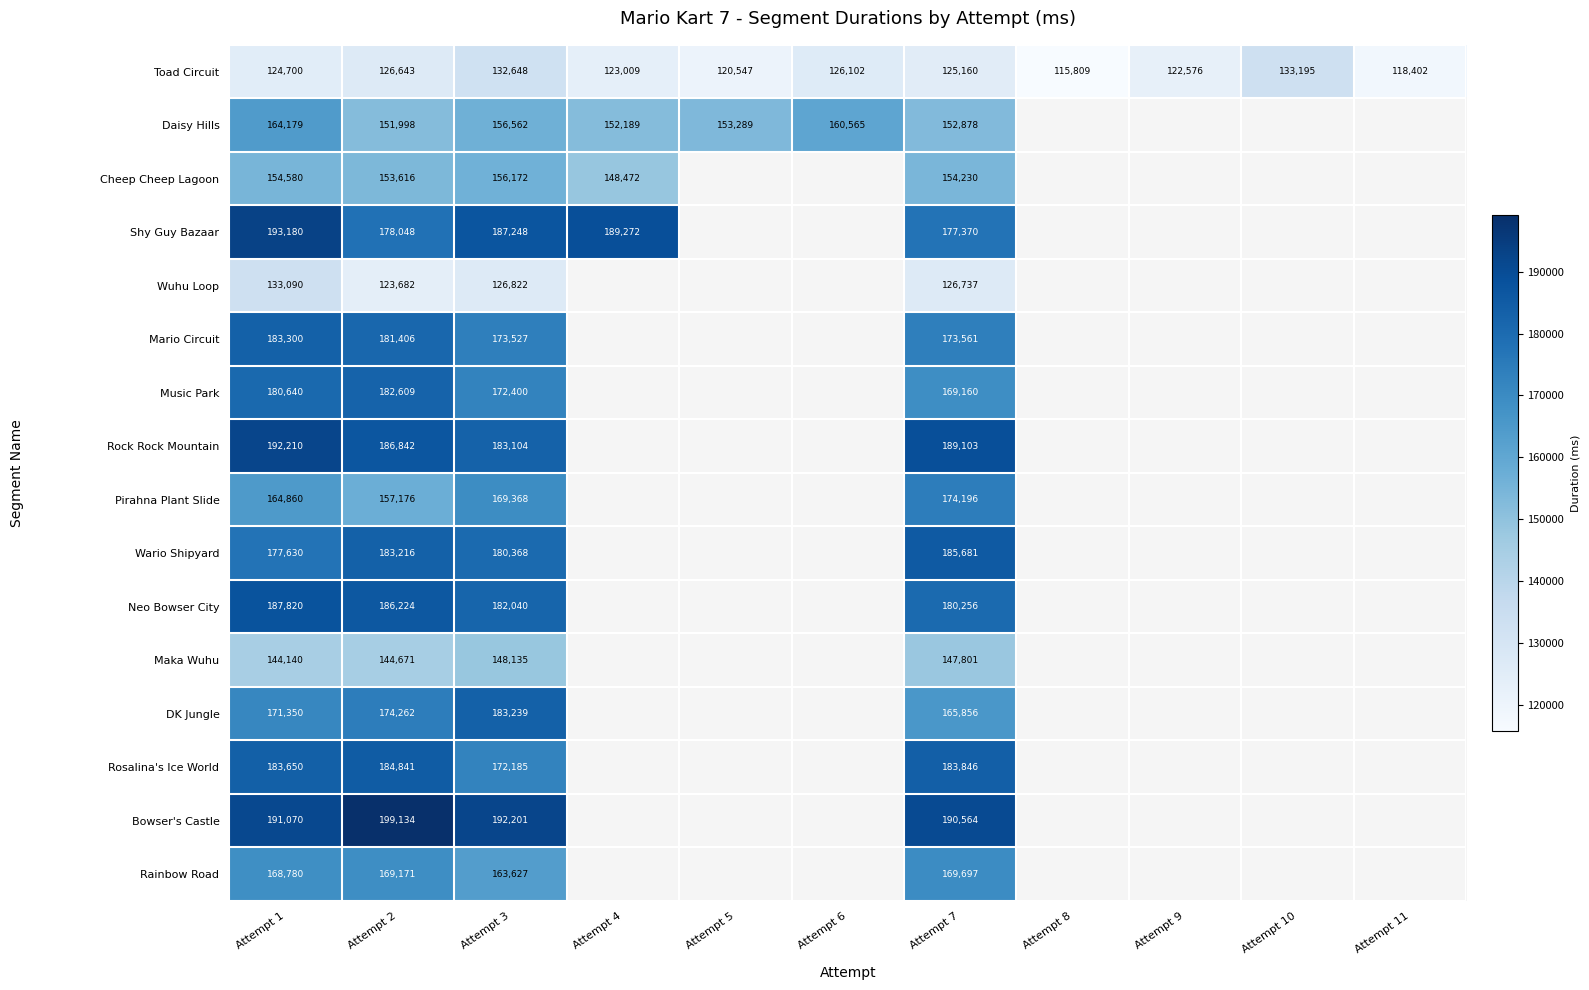

At how many categories does at least one series exceed 97085?

11